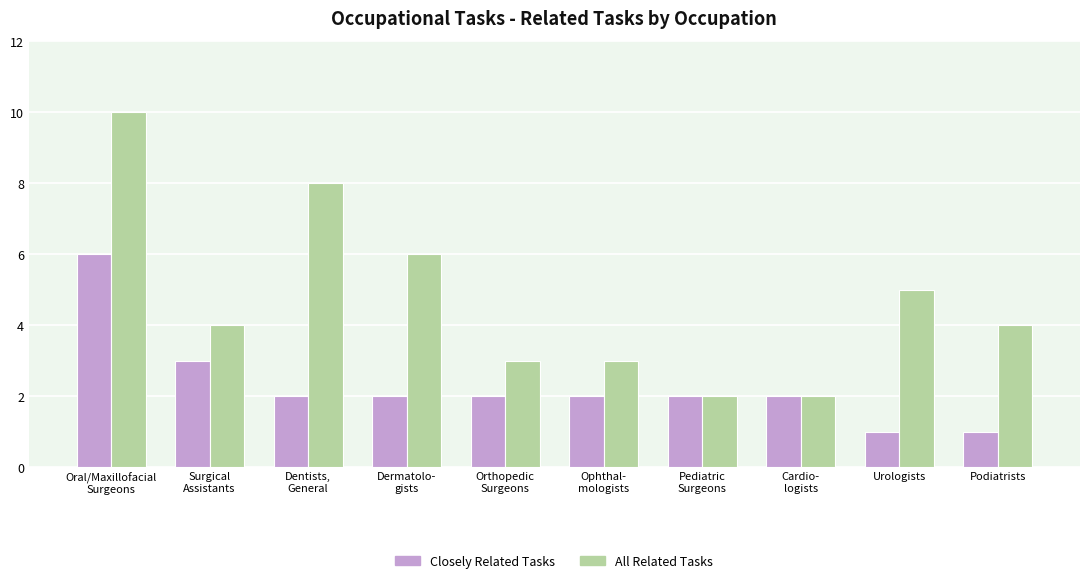

List the series in order of their overall mean, highest first.

All Related Tasks, Closely Related Tasks